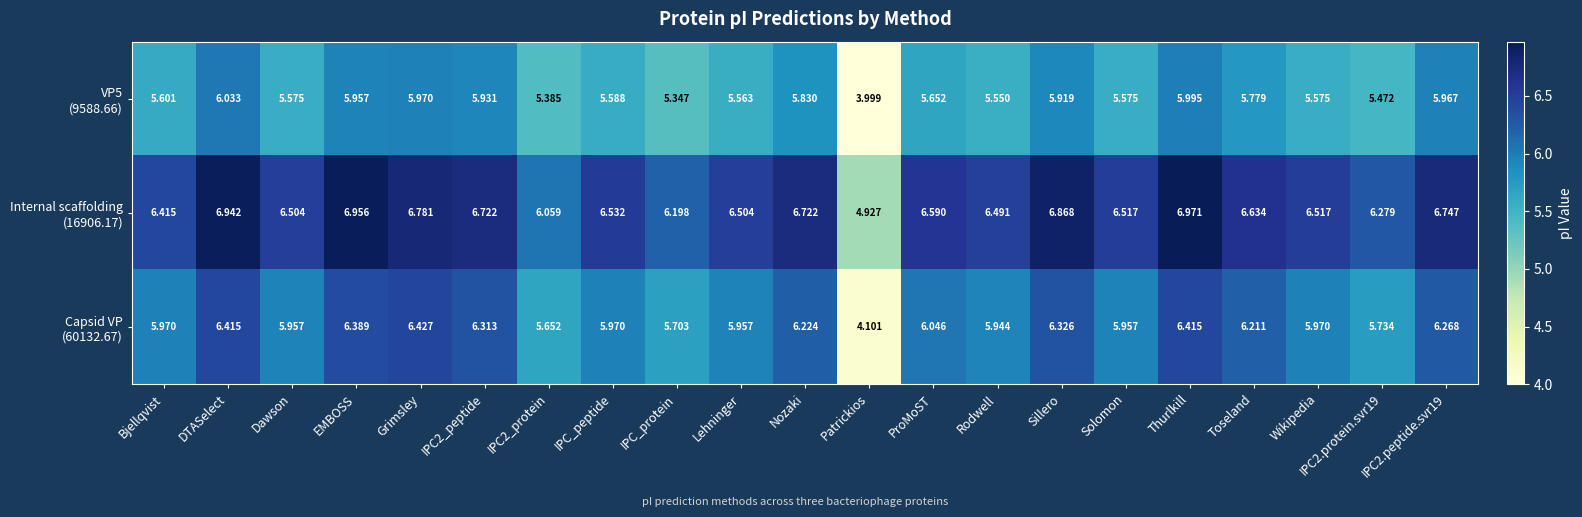

At which category is the sum across all series the highest?

DTASelect